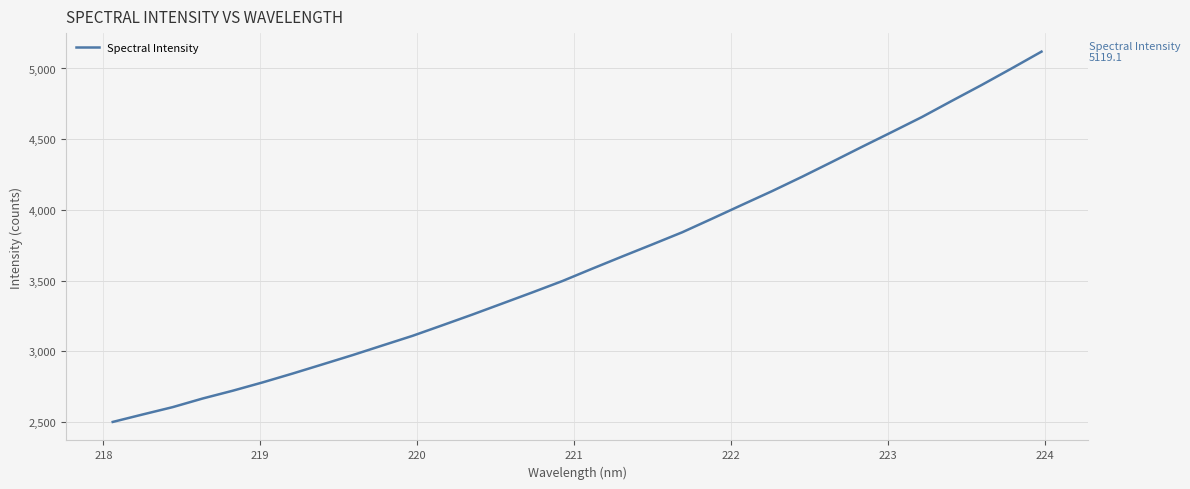

What is the sum of all values?

116369.7